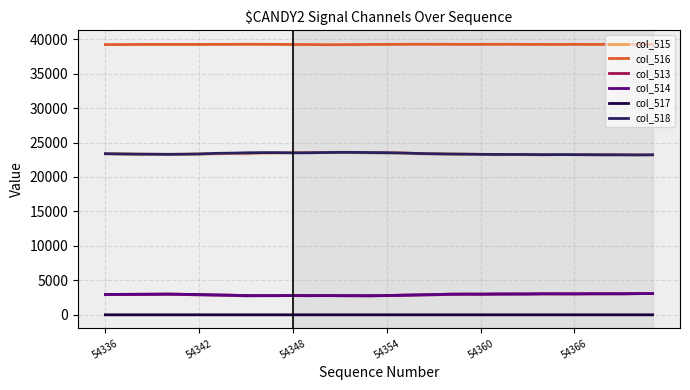

At how many categories does at least one series exceed 1685?

36